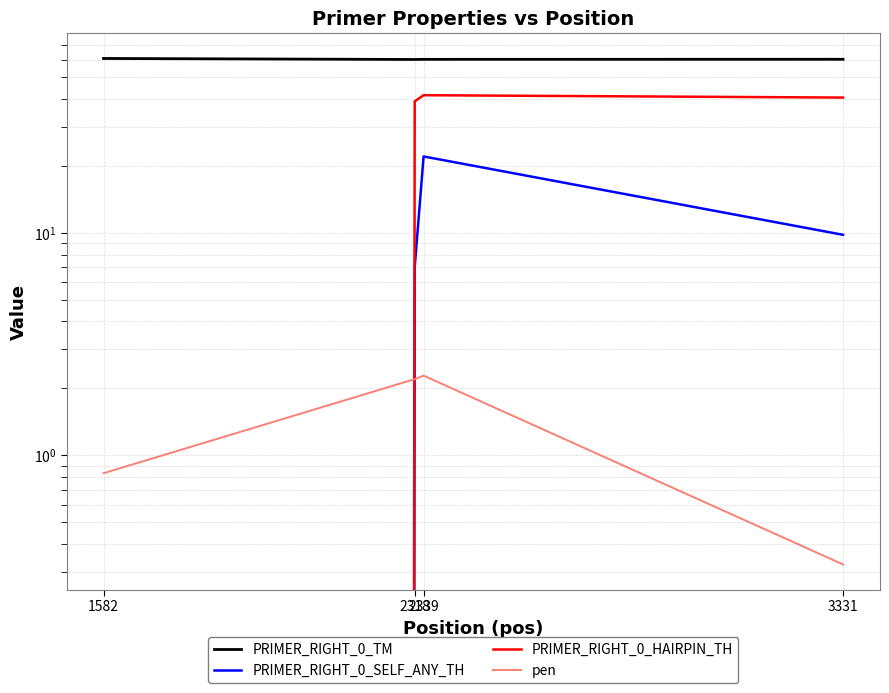

True or false: PRIMER_RIGHT_0_TM and pen intersect in this chart.

False